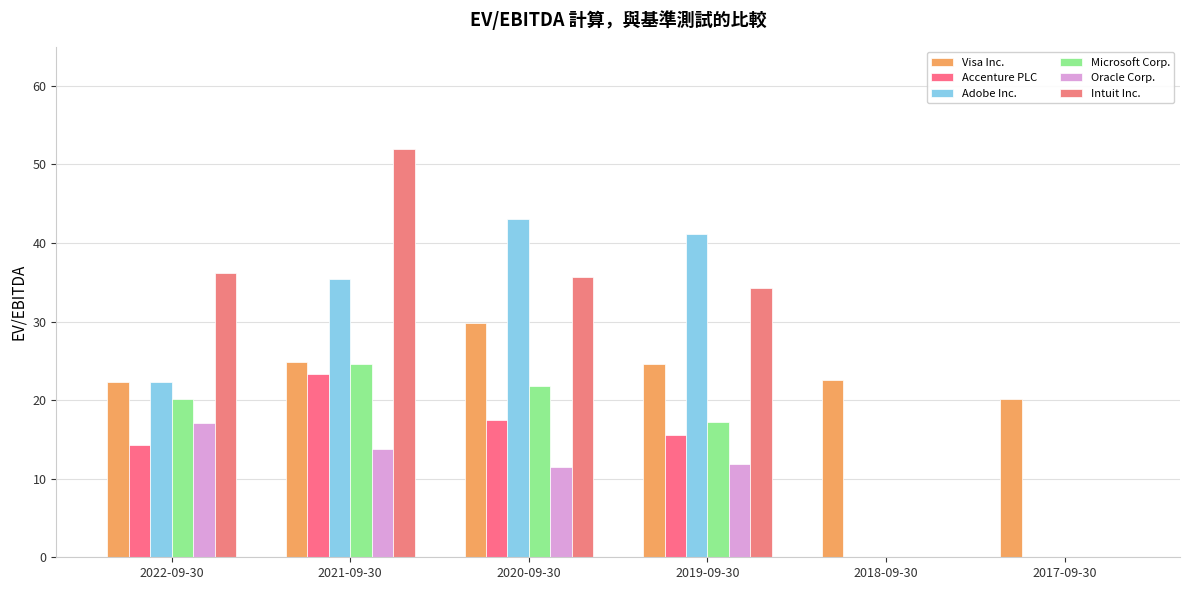

Are the bars grouped side by side (vs. stacked)?

Yes